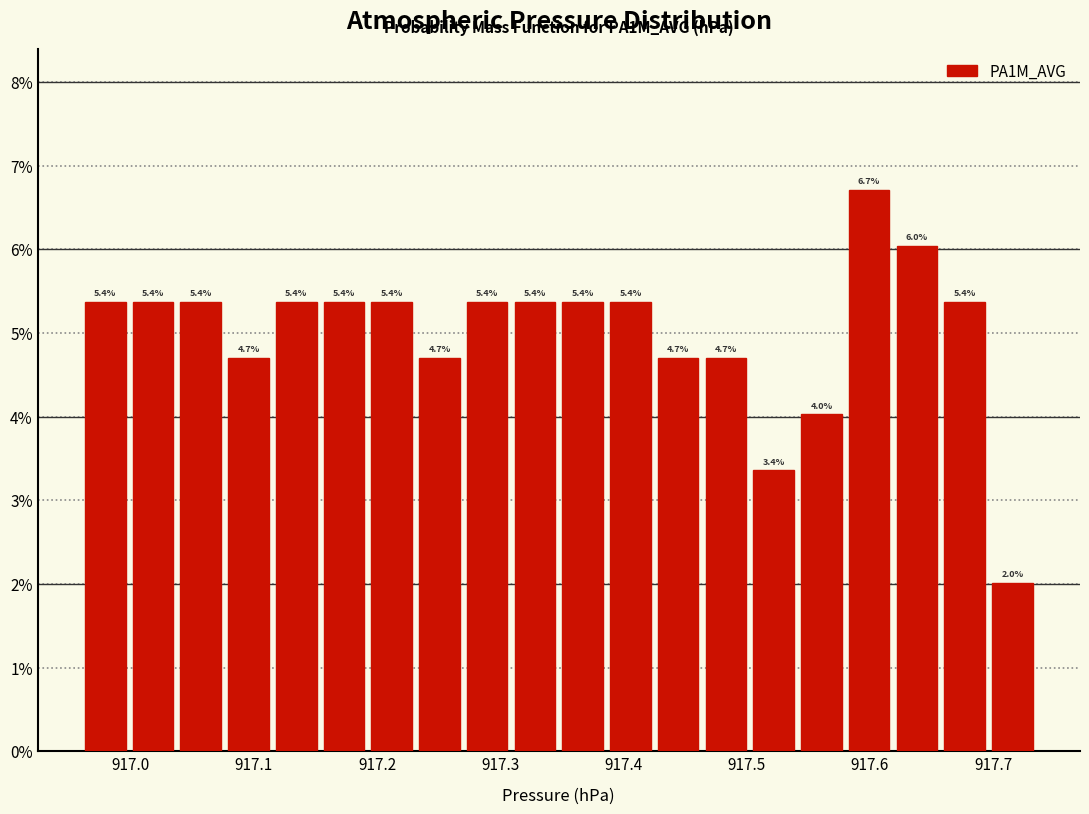

Read against the x-axis, roughly where is the centre of the tallest bar?

917.60